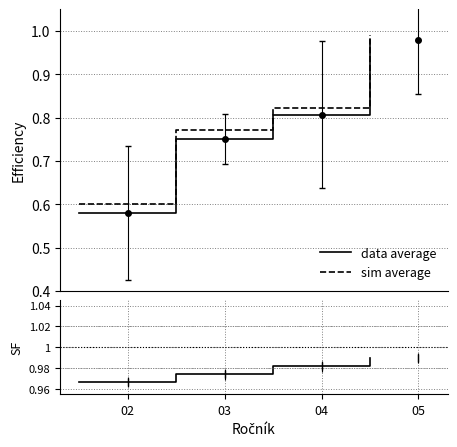

True or false: SF has a value of 1.0 at 04.

True